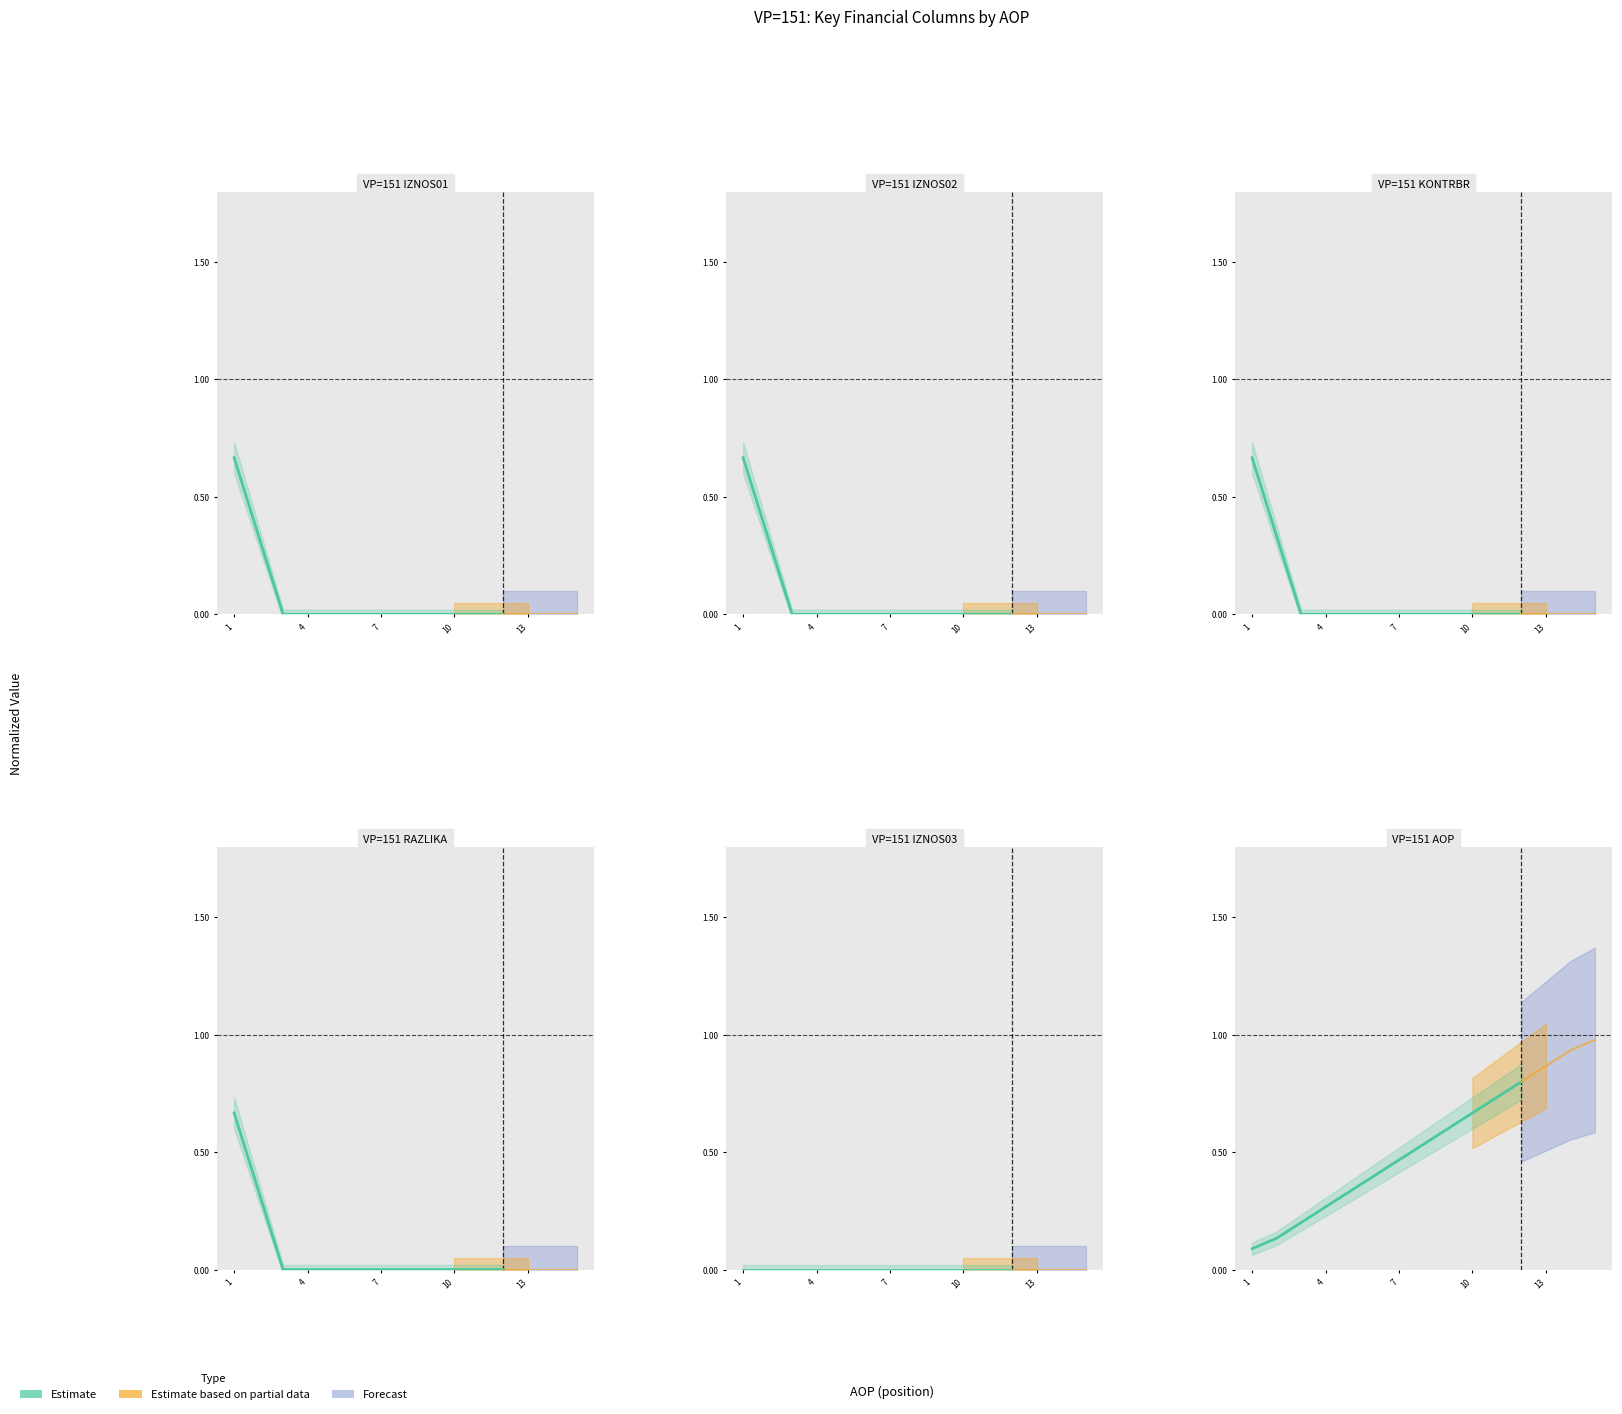

Does the chart display data point markers on the line(s)?

No